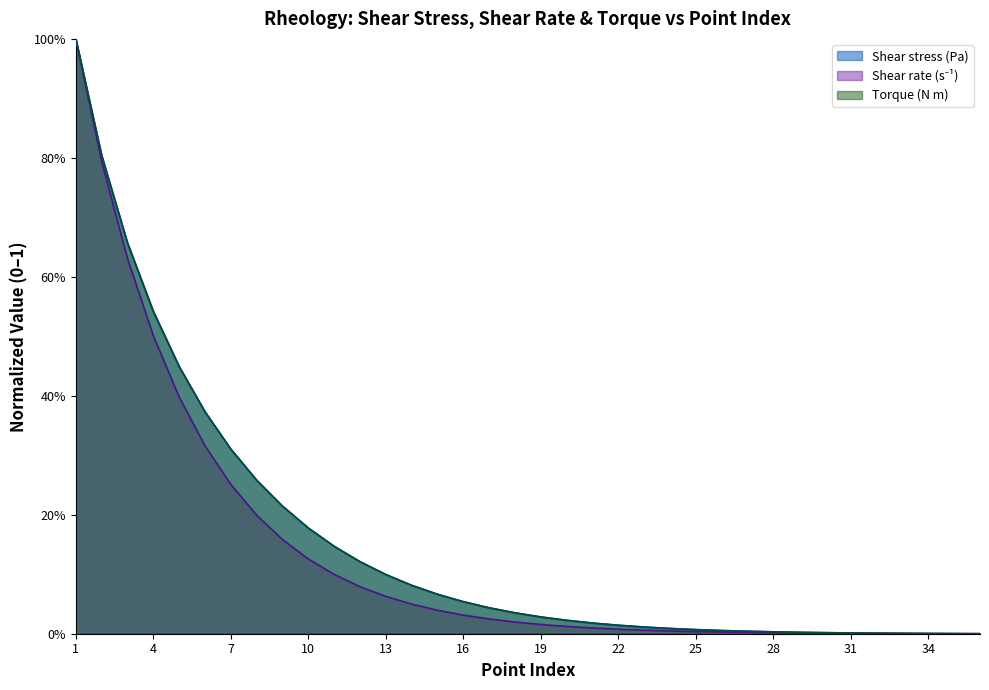

Reading left to right, list all the values displayed in this chart.

Shear stress (Pa): 1.0	0.8	0.7	0.5	0.4	0.4	0.3	0.3	0.2	0.2	0.1	0.1	0.1	0.1	0.1	0.1	0.0	0.0	0.0	0.0	0.0	0.0	0.0	0.0	0.0	0.0	0.0	0.0	0.0	0.0	0.0	0.0	0.0	0.0	0.0	0.0
Shear rate (s⁻¹): 1.0	0.8	0.6	0.5	0.4	0.3	0.3	0.2	0.2	0.1	0.1	0.1	0.1	0.0	0.0	0.0	0.0	0.0	0.0	0.0	0.0	0.0	0.0	0.0	0.0	0.0	0.0	0.0	0.0	0.0	0.0	0.0	0.0	0.0	0.0	0.0
Torque (N m): 1.0	0.8	0.7	0.5	0.4	0.4	0.3	0.3	0.2	0.2	0.1	0.1	0.1	0.1	0.1	0.1	0.0	0.0	0.0	0.0	0.0	0.0	0.0	0.0	0.0	0.0	0.0	0.0	0.0	0.0	0.0	0.0	0.0	0.0	0.0	0.0